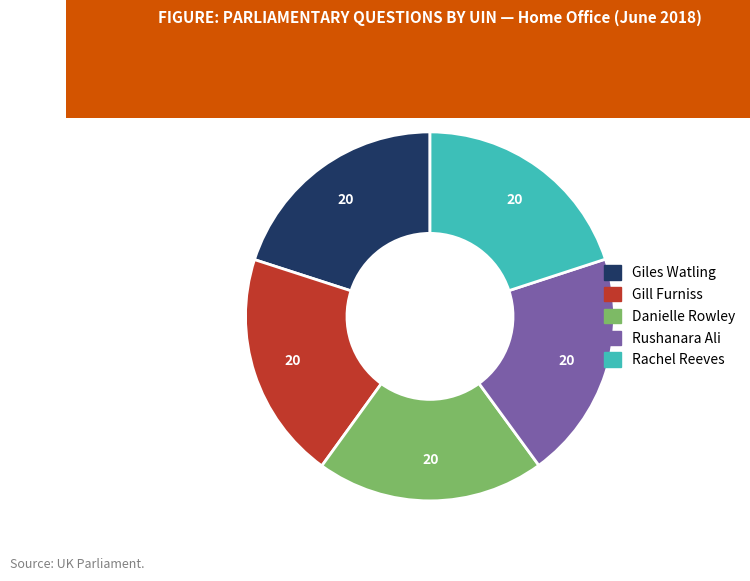

True or false: Giles Watling accounts for 20% of the total.

True